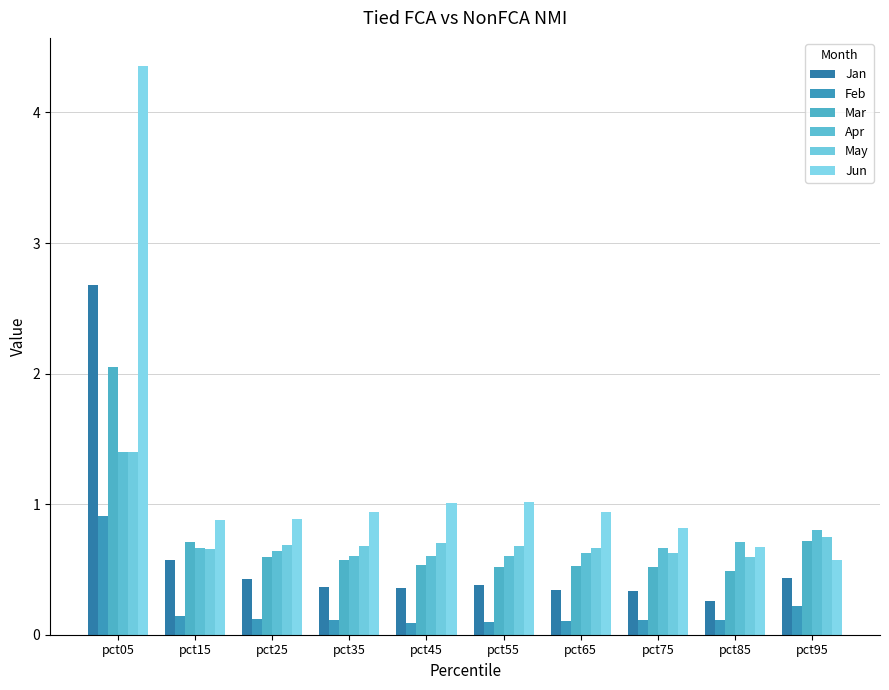

The Jan series shows 0.2 at pct65. True or false?

False